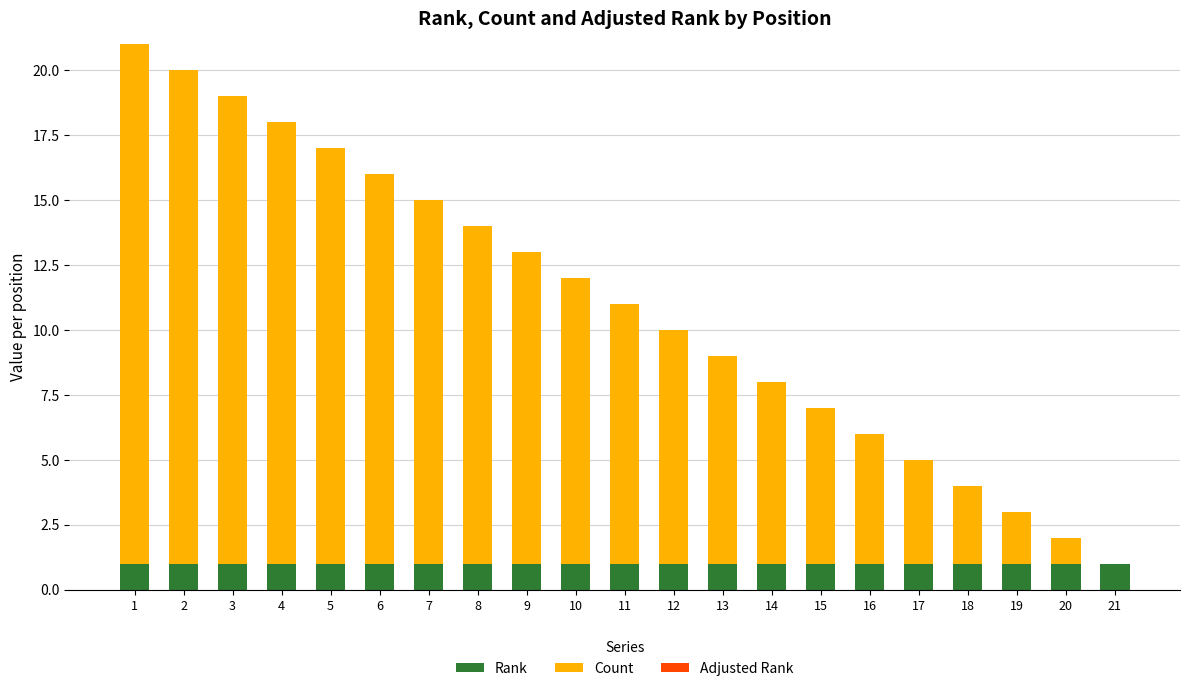

At which category is the sum across all series the highest?

1